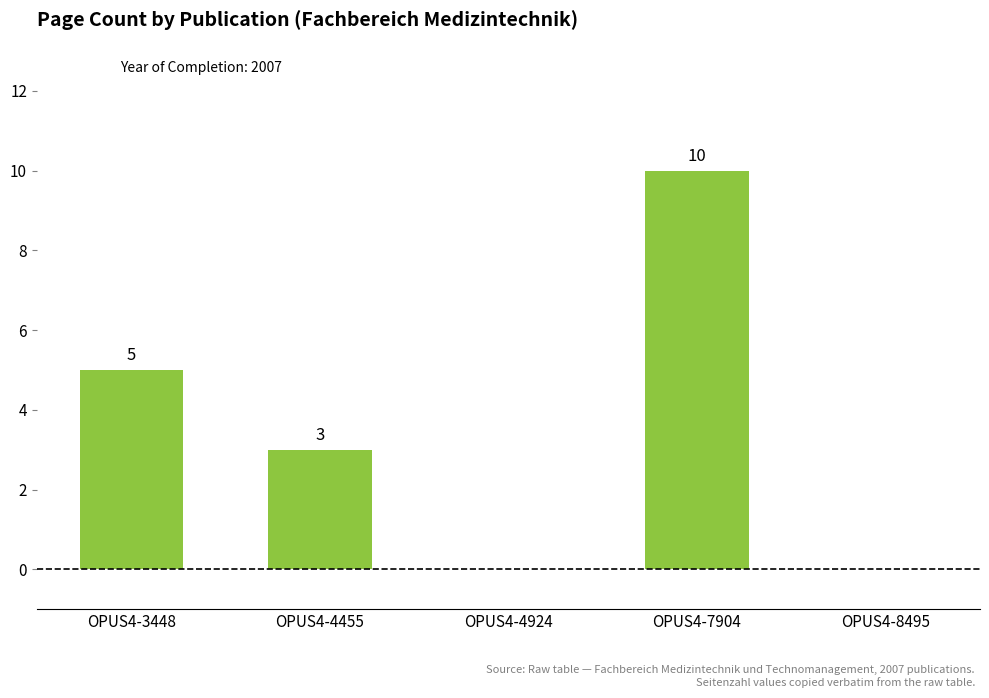

The chart shows a value of 9 at OPUS4-3448. True or false?

False